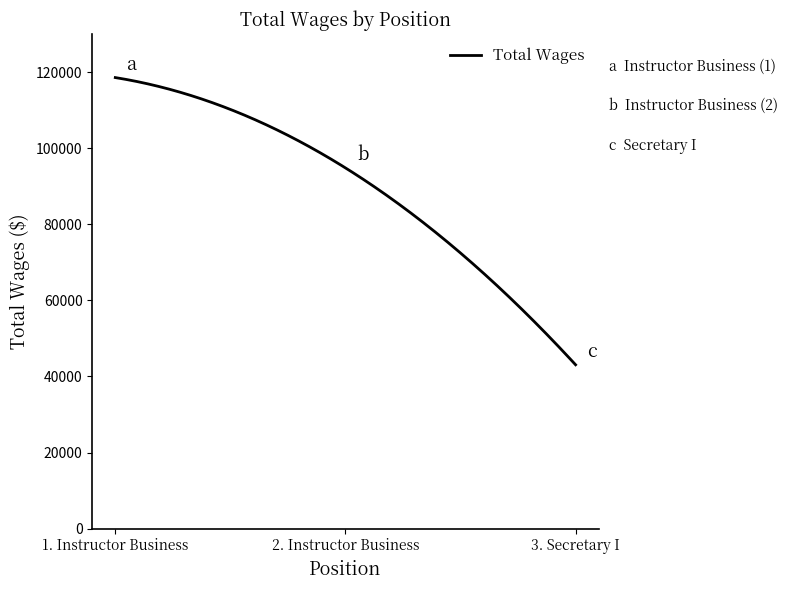

What is the difference between the maximum and minimum values?

75464.0